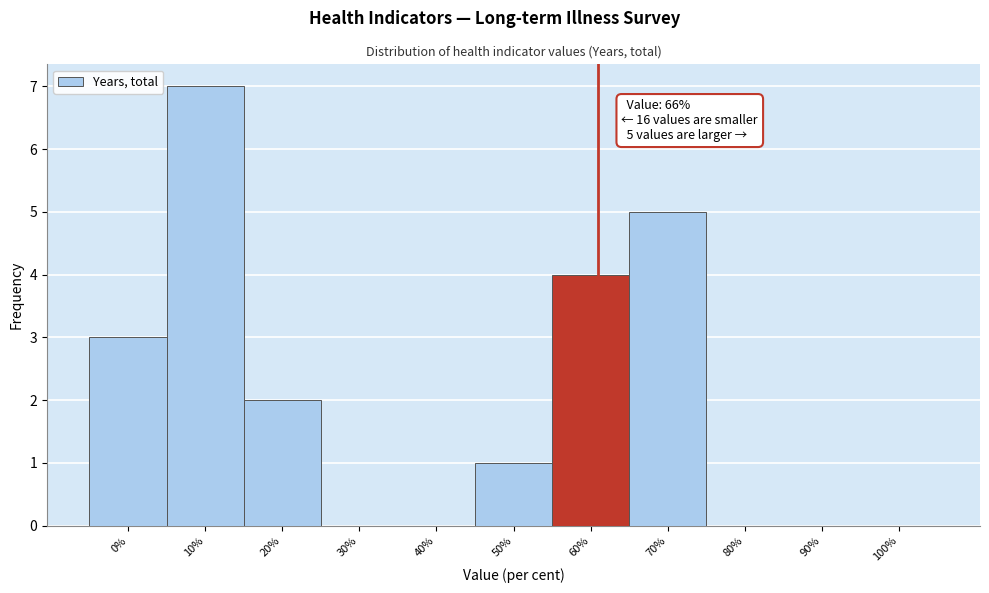

Reading left to right, transcribe all the data shown in this chart.

0%=3	10%=7	20%=2	30%=0	40%=0	50%=1	60%=4	70%=5	80%=0	90%=0	100%=0